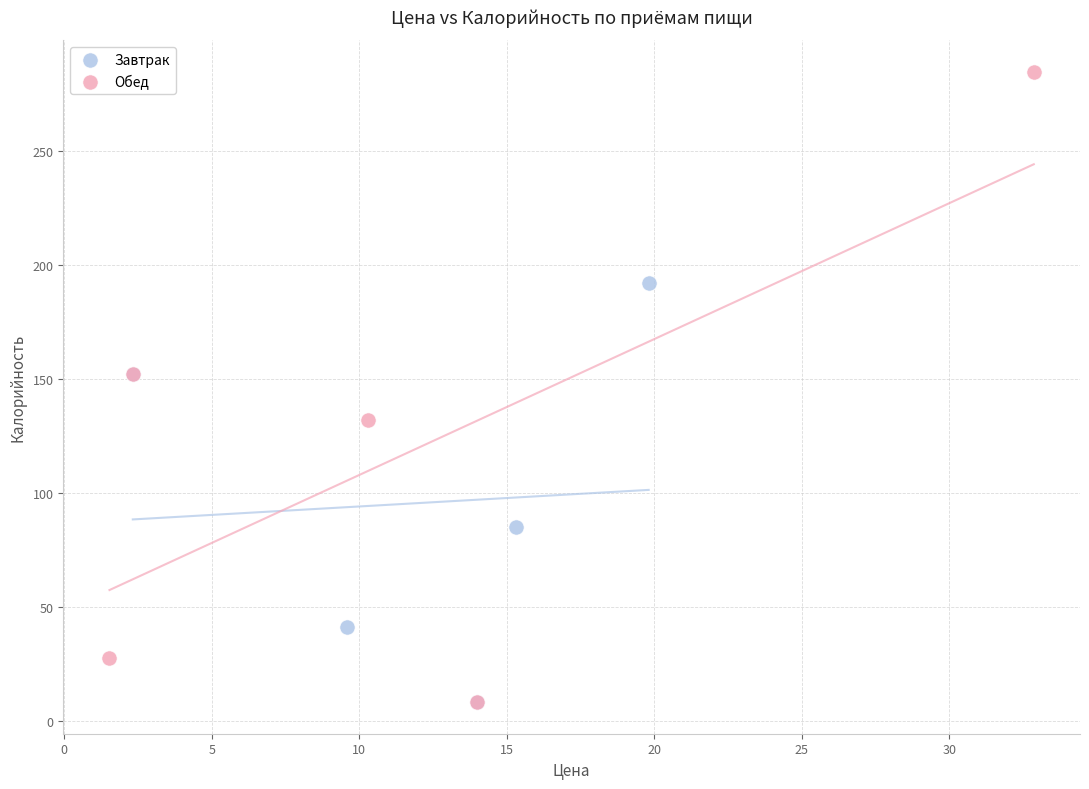

Which series has the widest spread of Y values?

Обед